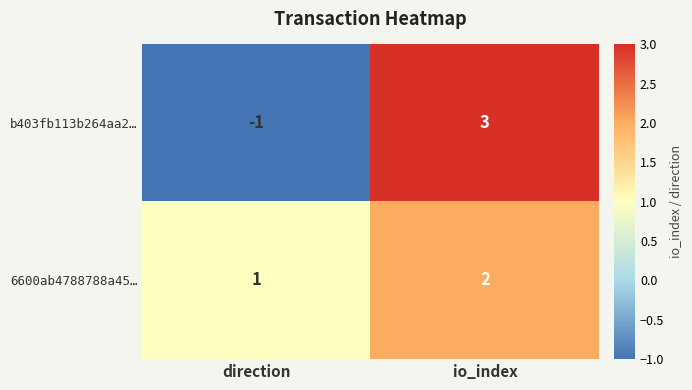

How many categories are shown in the chart?

2